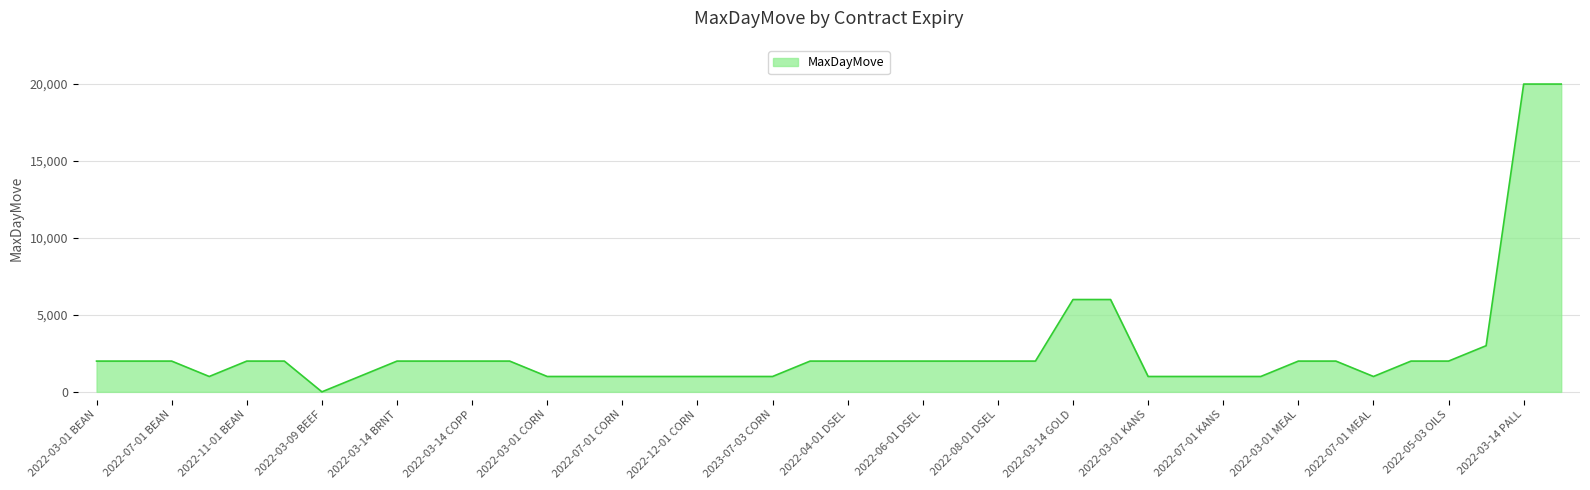

What is the sum of all values?

109002